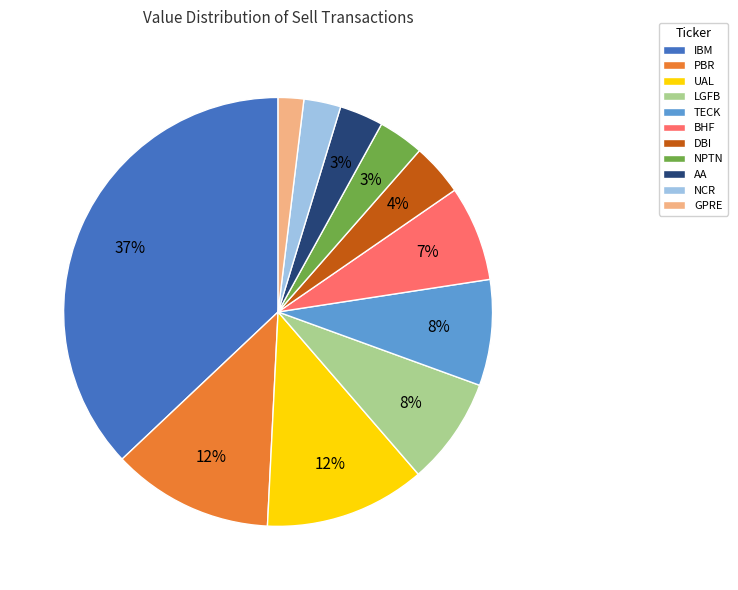

Does NPTN represent more than half of the total?

No